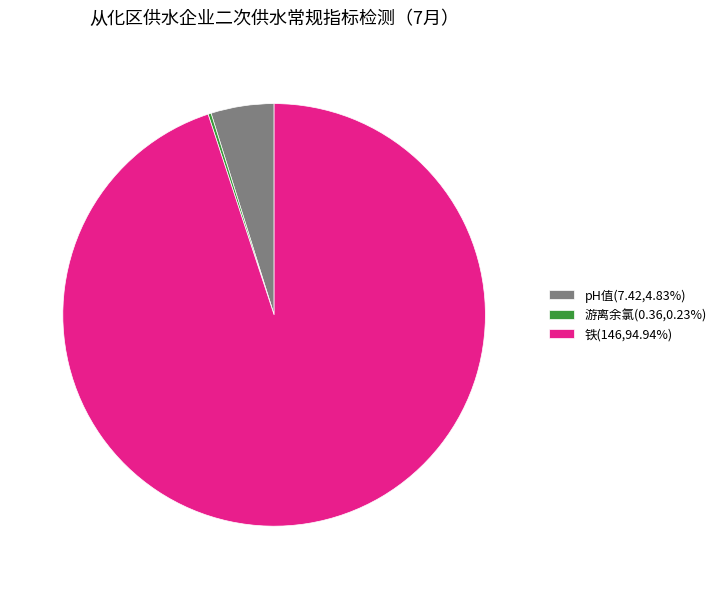

Is pH值(7.42,4.83%) the majority of the pie?

No